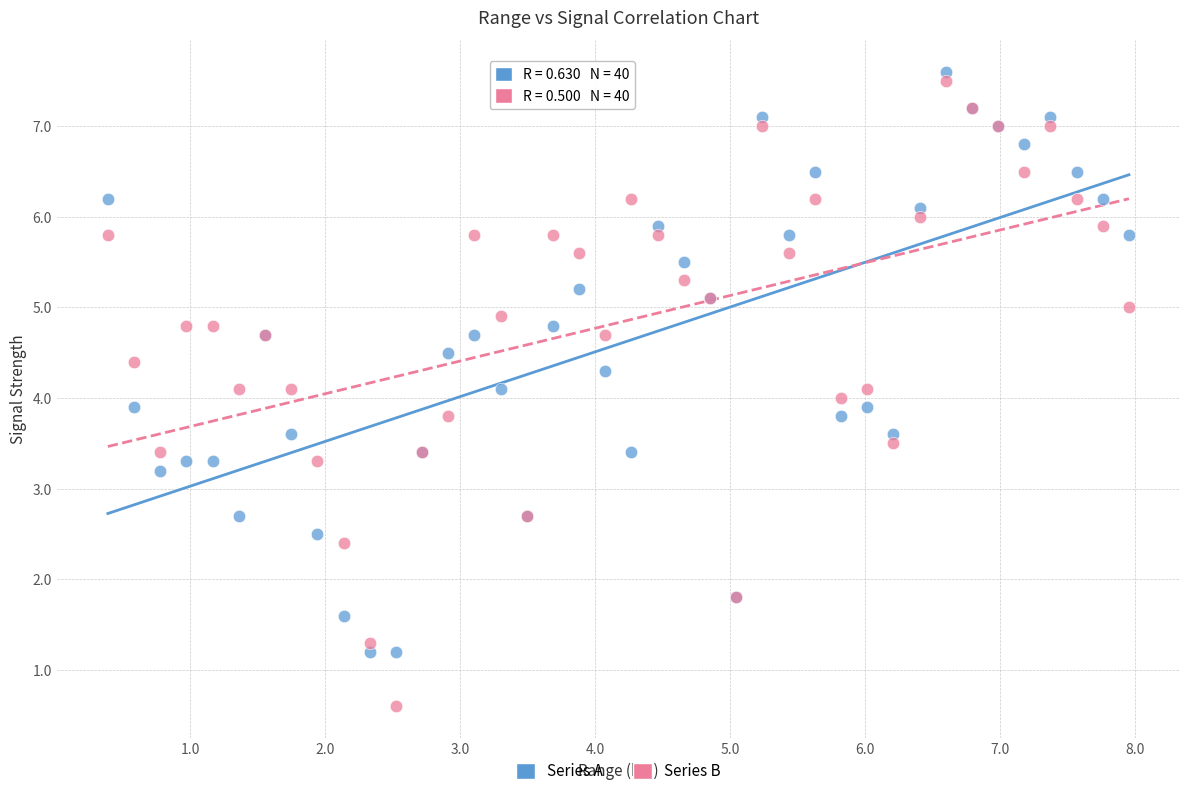

What is the X range (max minus min) for the scatter plot?

7.6